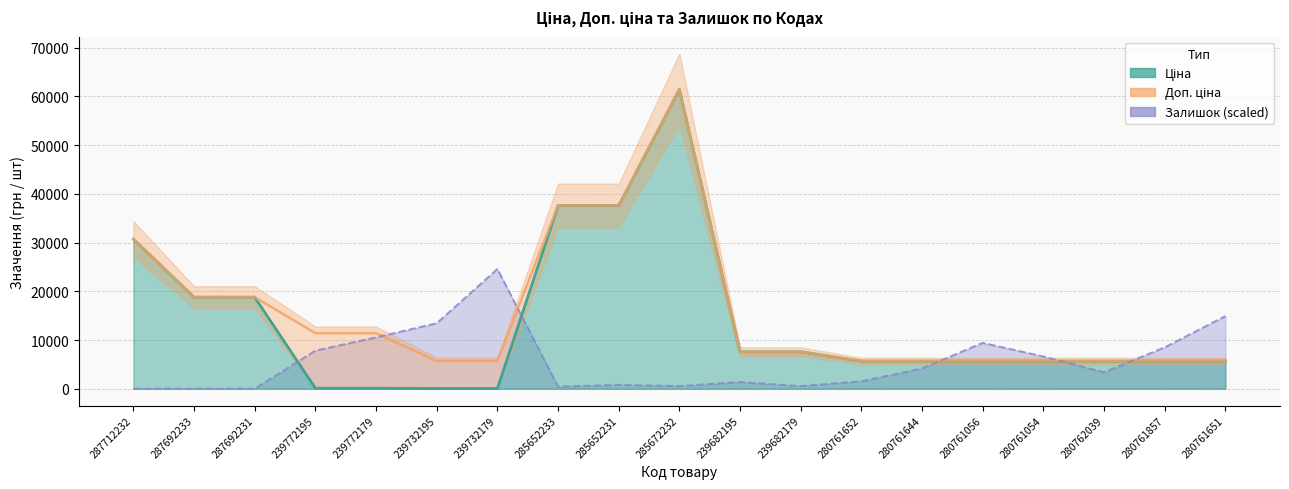

At how many categories does at least one series exceed 45367?

1